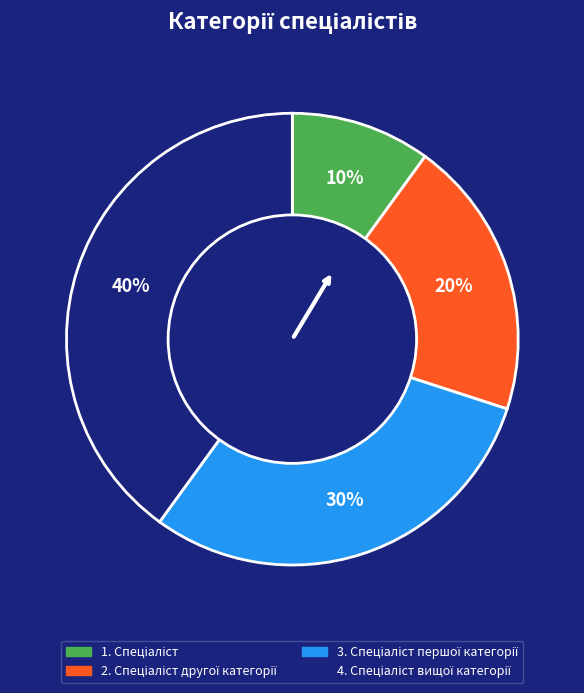

Does any single category account for the majority?

No